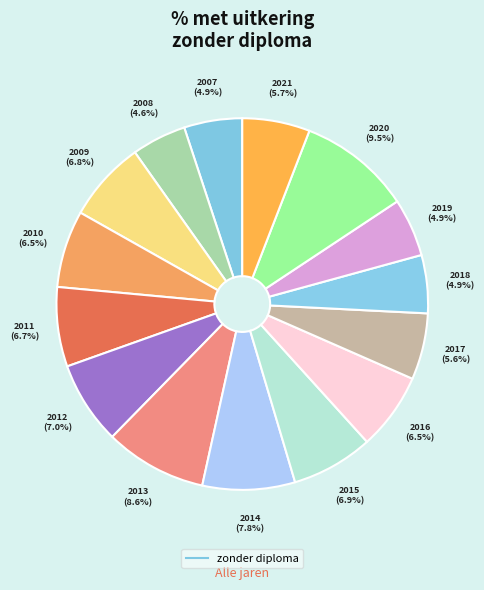

Is there a majority slice in this chart?

No